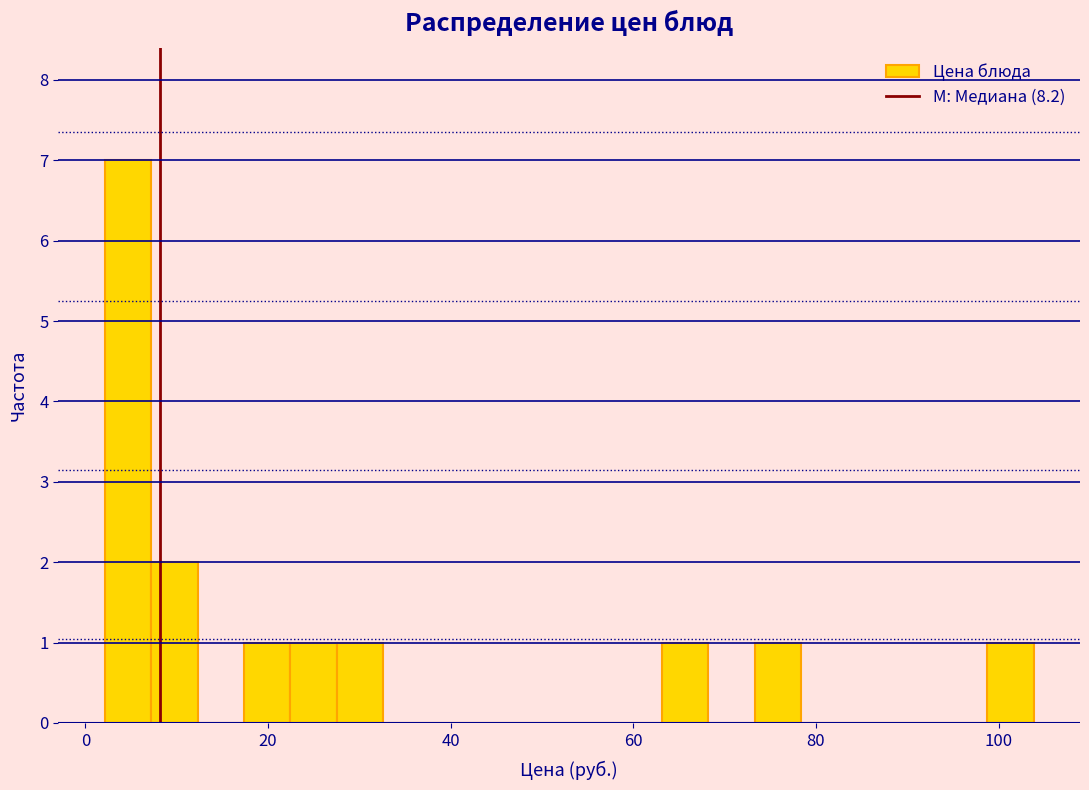

Around what value on the x-axis is the tallest bar? Give the approximate position of its centre, as read against the axis.

4